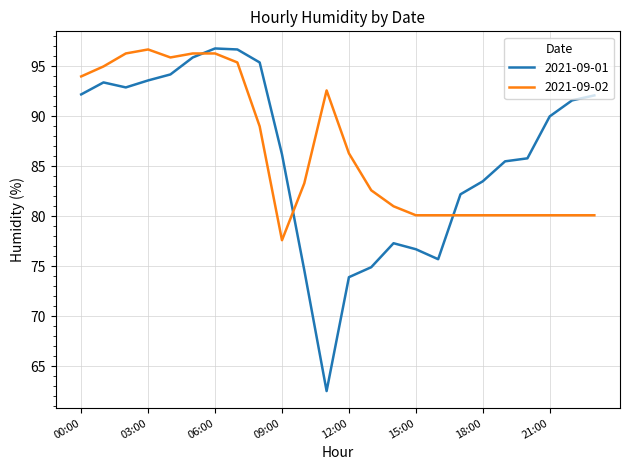

Which series has the widest spread of values?

2021-09-01